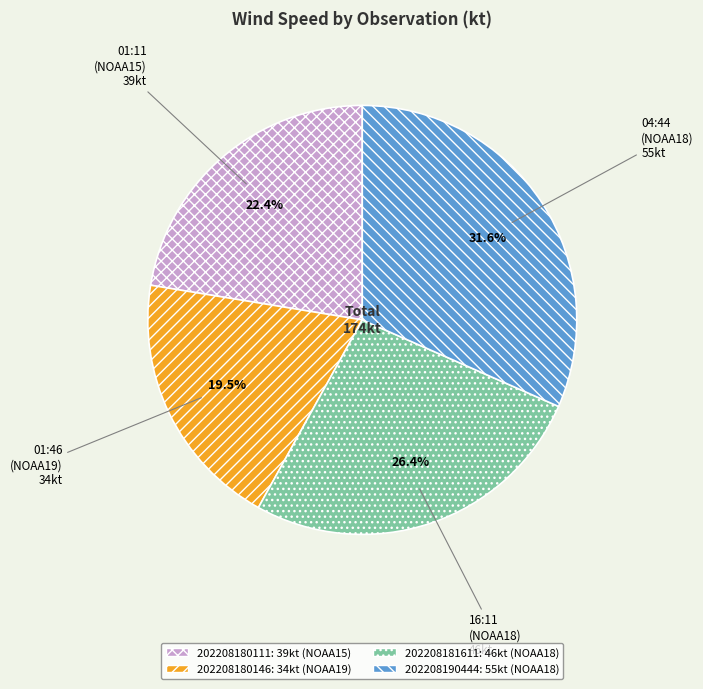

Does 04:44 (NOAA18) 55kt represent more than half of the total?

No